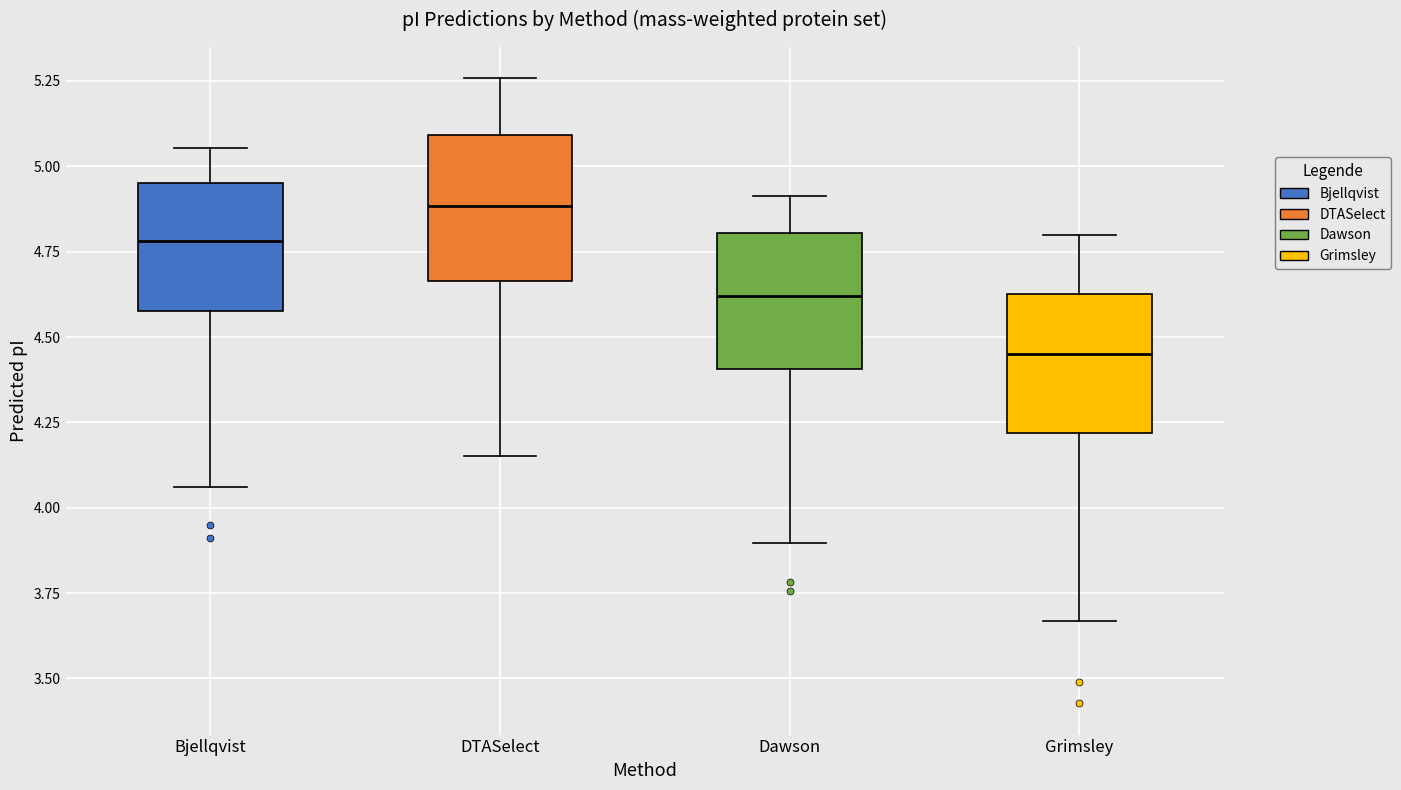

Which box has the lowest median line?

Grimsley